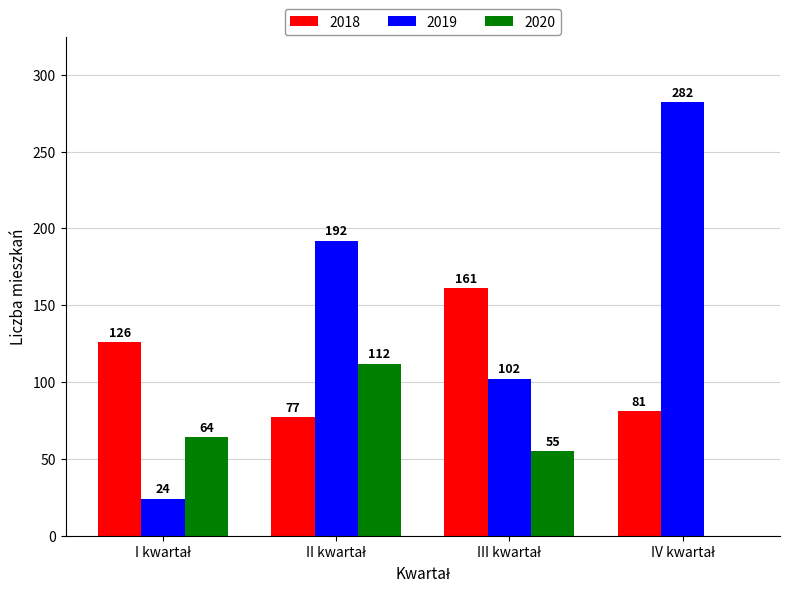

Does the chart contain stacked bars?

No